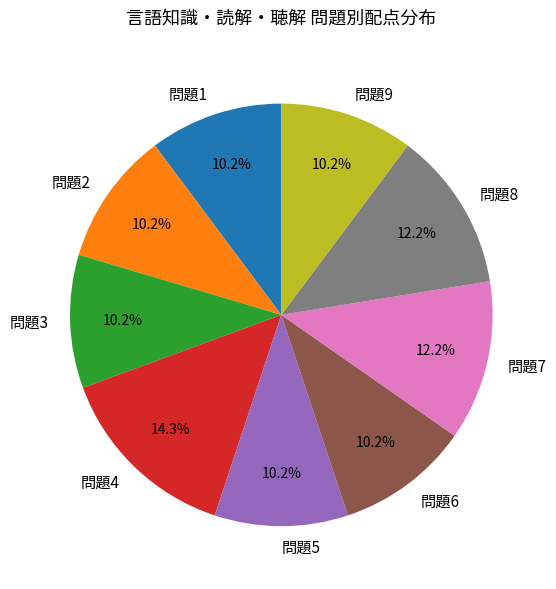

Which slice is the largest?

問題4